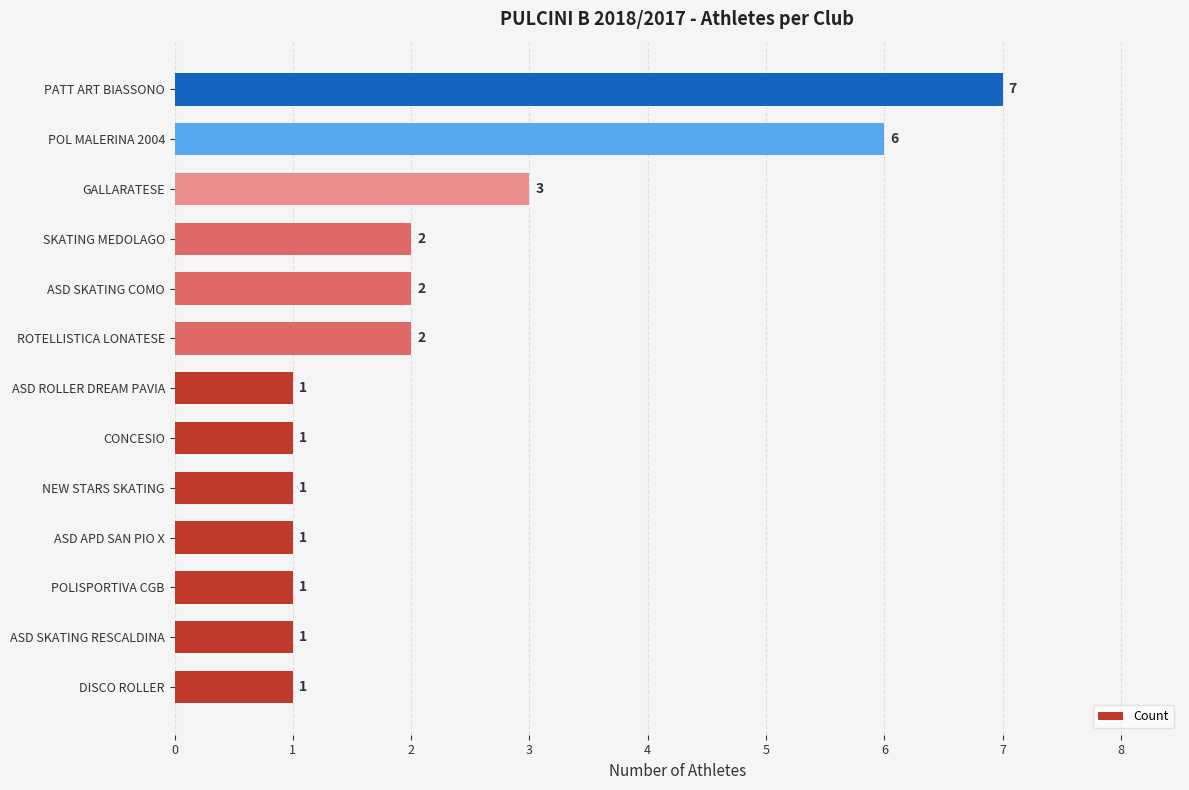

What is the ratio of the value at POLISPORTIVA CGB to the value at SKATING MEDOLAGO?

0.5